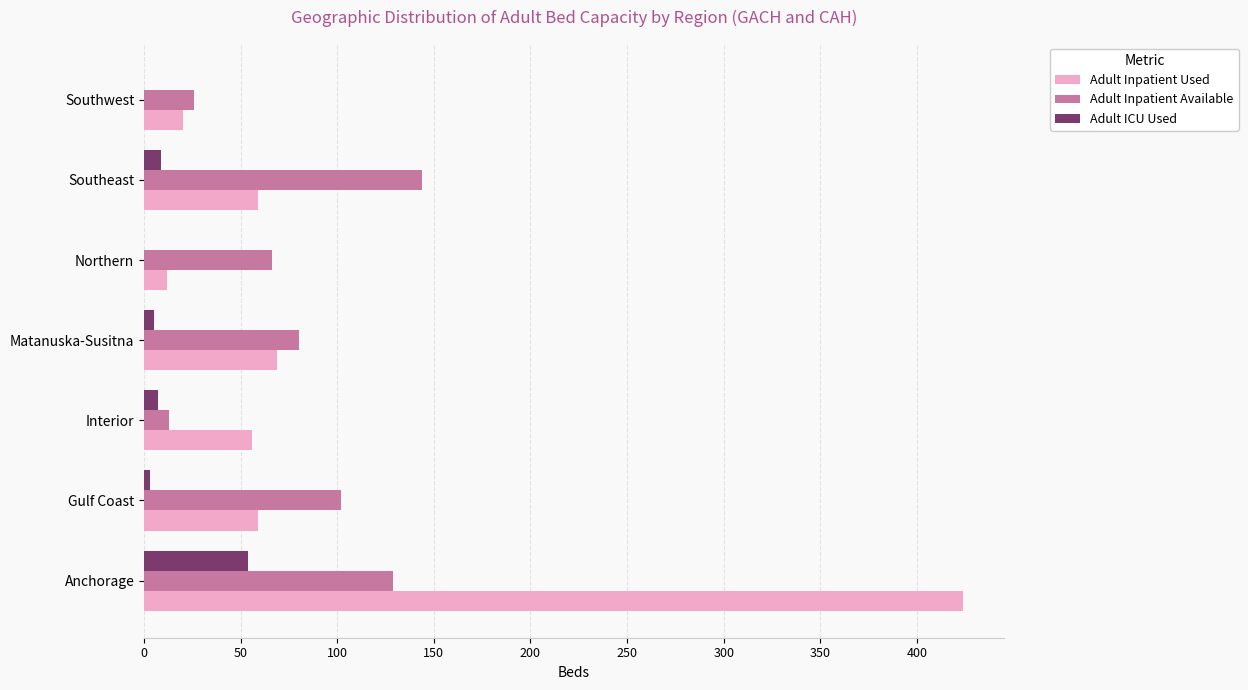

What is the total value across all series at Anchorage?

607